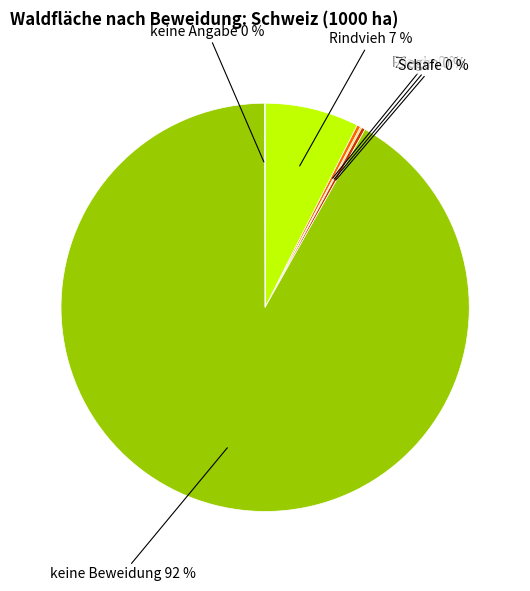

Is there a majority slice in this chart?

Yes